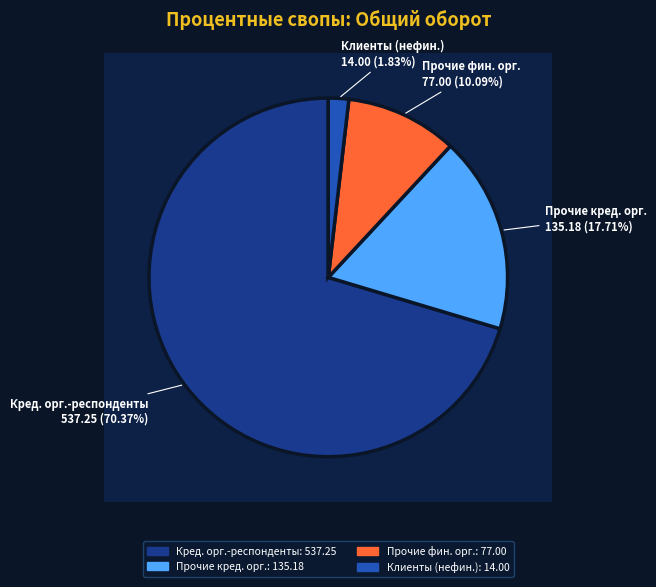

To the nearest percent, what is the combined percentage of с прочими кредитными организациями and с клиентами (нефинансовыми организациями)?

20%